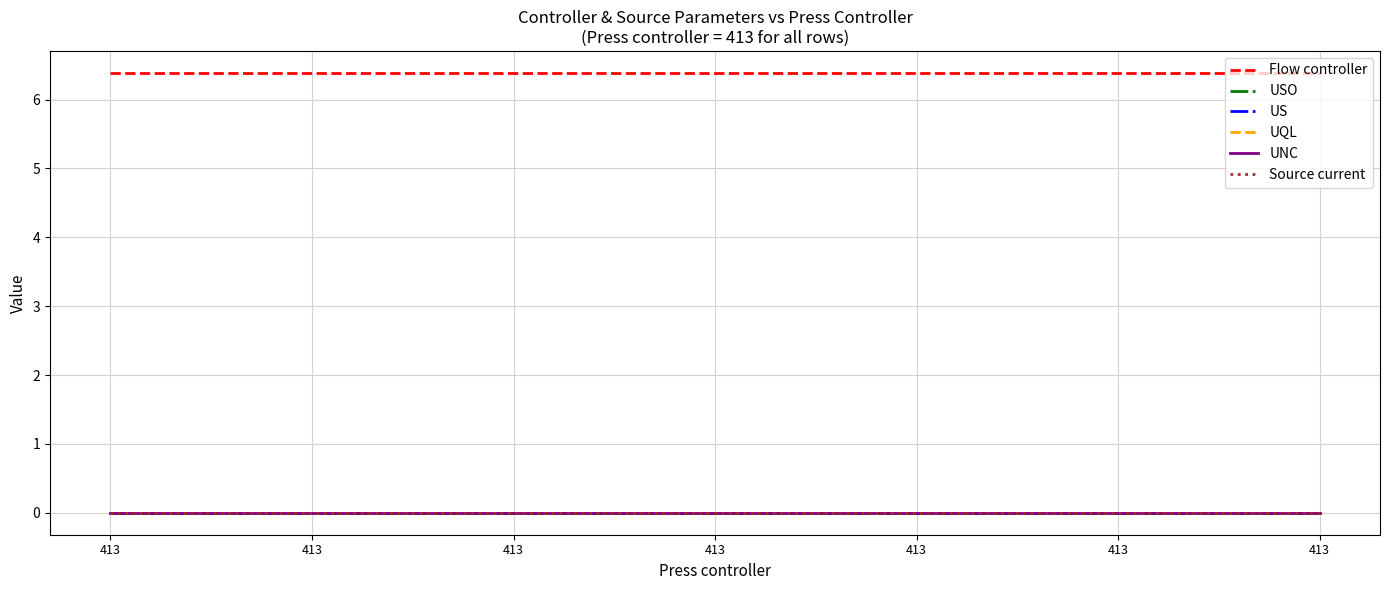

Does the chart have visible grid lines?

Yes